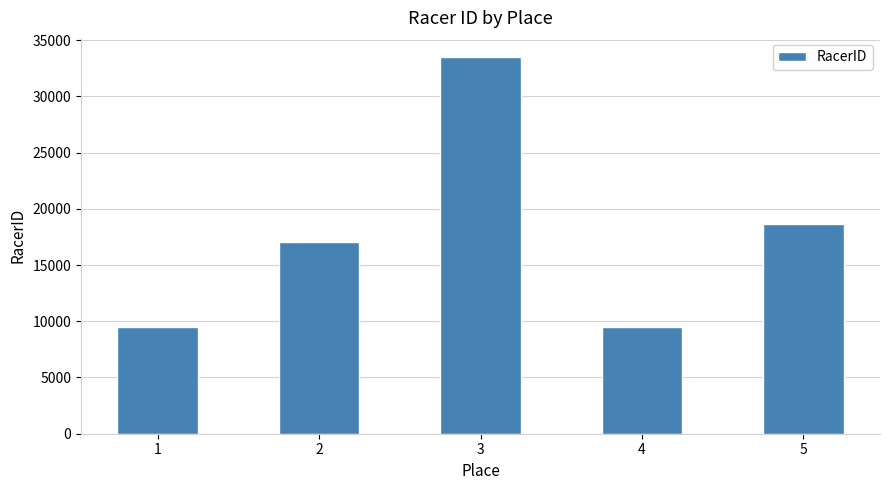

The value at 2 is 17078. True or false?

True